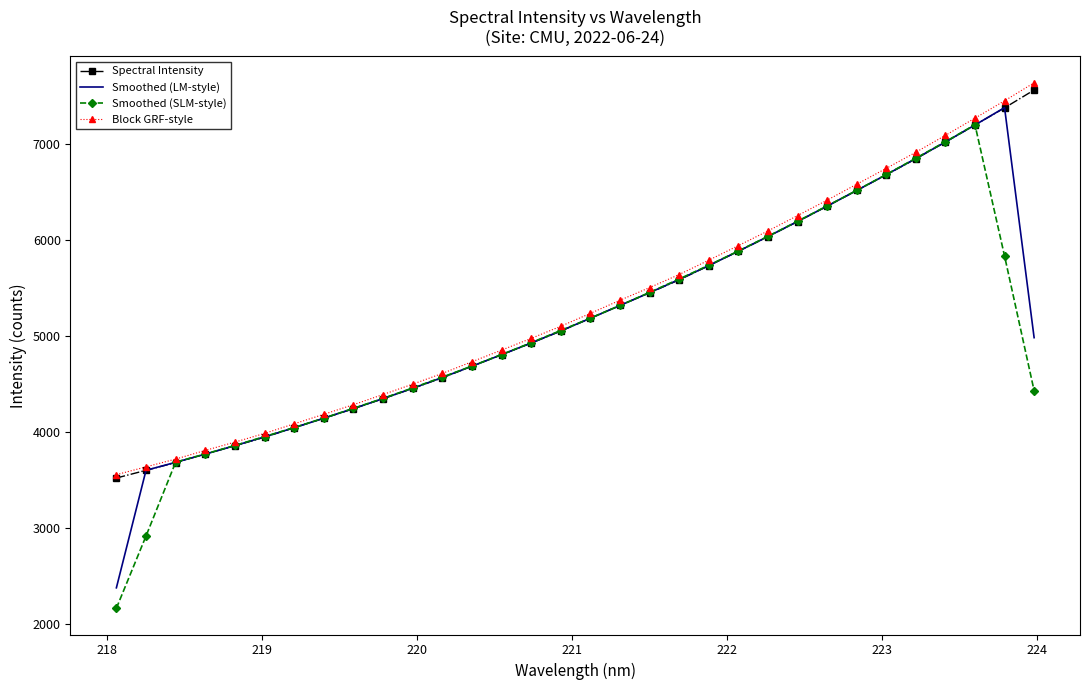

What is the highest value of the Smoothed (SLM-style) series?

7206.0